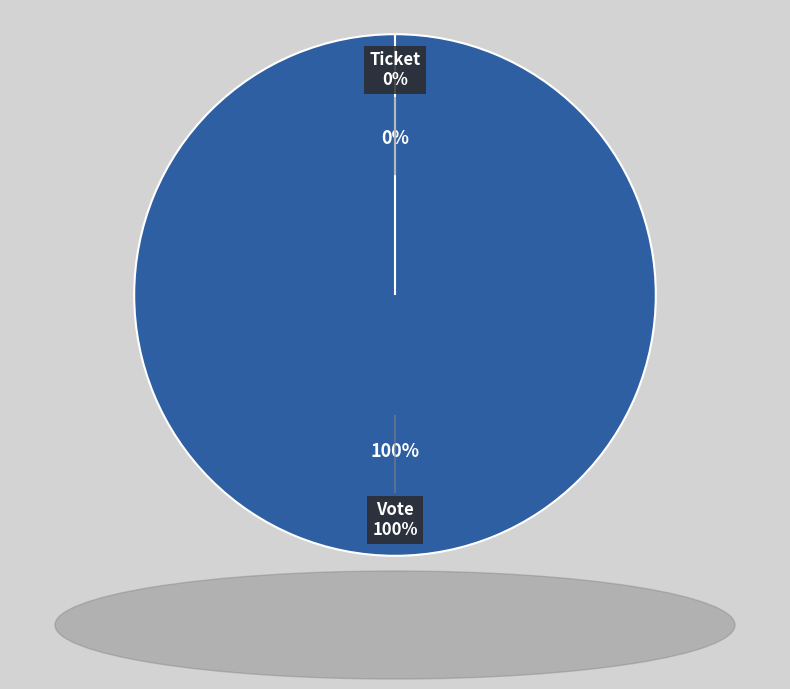

How many slices are in this pie chart?

2